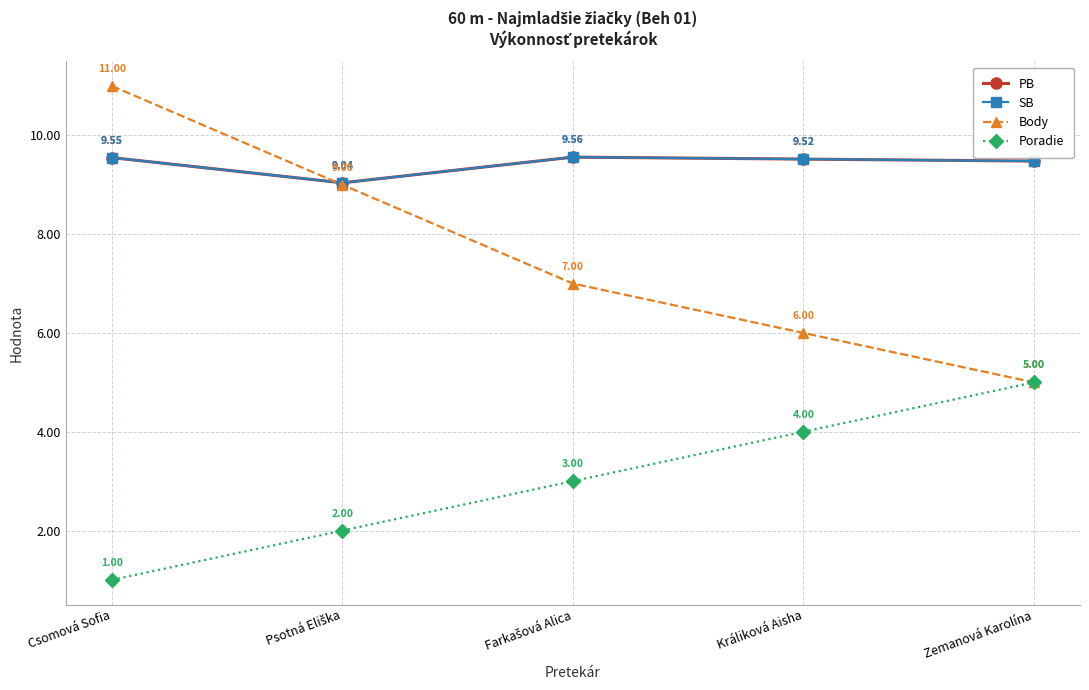

Reading left to right, extract all data points from this chart.

PB: Csomová Sofia=9.6	Psotná Eliška=9.0	Farkašová Alica=9.6	Králiková Aisha=9.5	Zemanová Karolína=9.5
SB: Csomová Sofia=9.6	Psotná Eliška=9.0	Farkašová Alica=9.6	Králiková Aisha=9.5	Zemanová Karolína=9.5
Body: Csomová Sofia=11.0	Psotná Eliška=9.0	Farkašová Alica=7.0	Králiková Aisha=6.0	Zemanová Karolína=5.0
Poradie: Csomová Sofia=1.0	Psotná Eliška=2.0	Farkašová Alica=3.0	Králiková Aisha=4.0	Zemanová Karolína=5.0